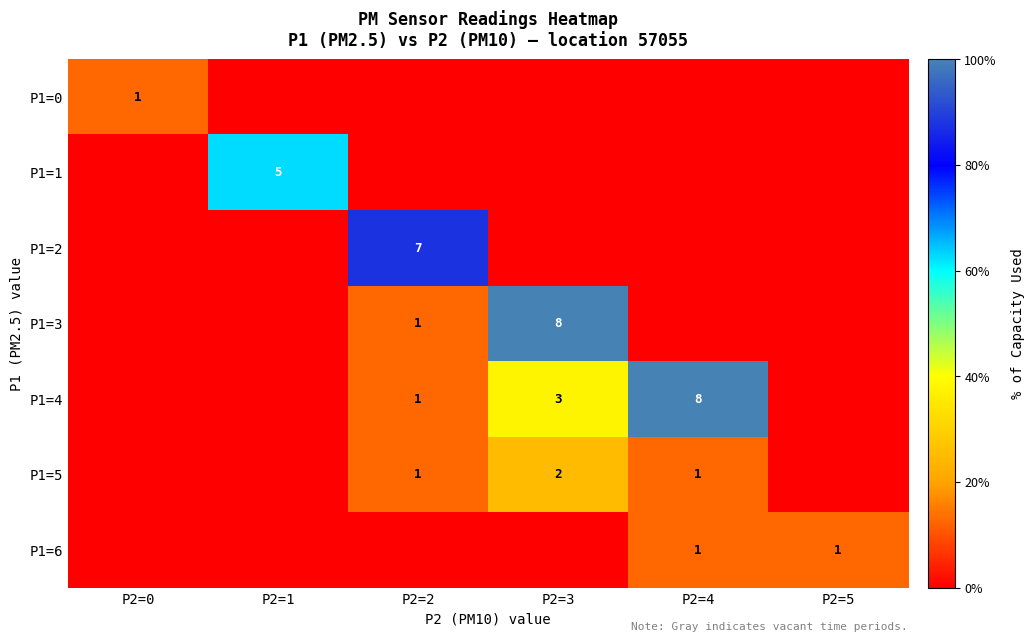

What is the spread (max minus min) of values at P2=1?

62.5